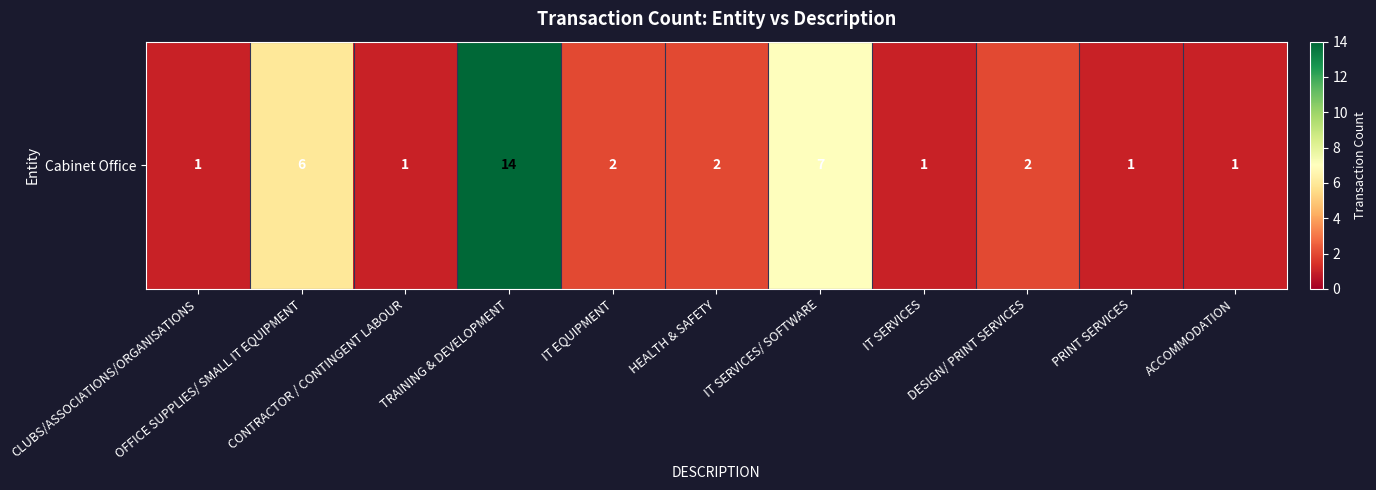

Which category has the highest value across all series?

TRAINING & DEVELOPMENT